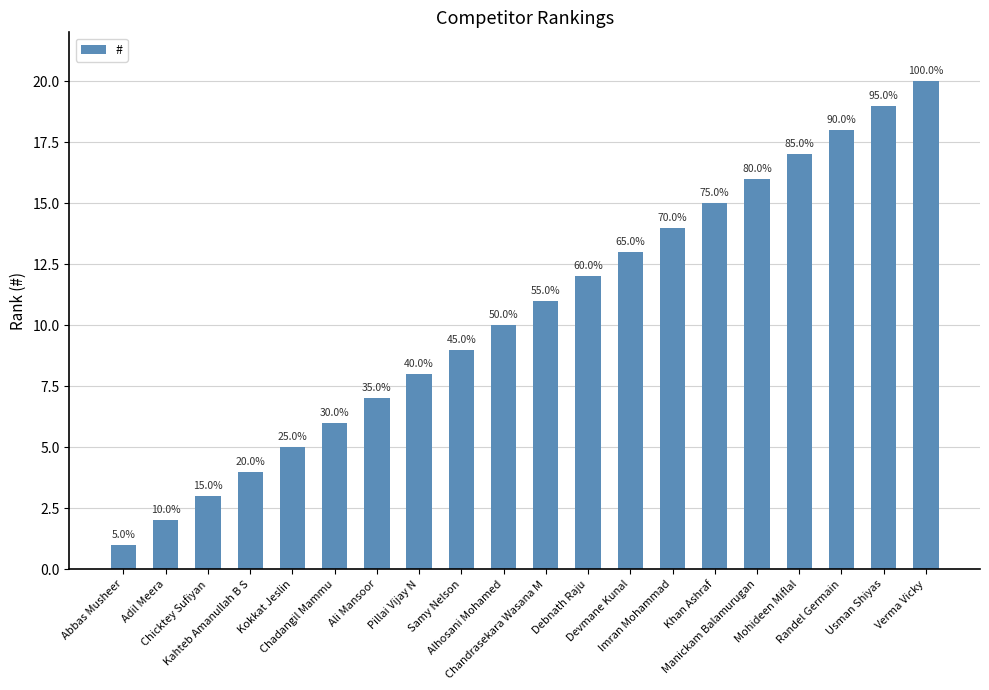

Reading left to right, extract all data points from this chart.

Abbas Musheer=1	Adil Meera=2	Chicktey Sufiyan=3	Kahteb Amanullah B S=4	Kokkat Jeslin=5	Chadangil Mammu=6	Ali Mansoor=7	Pillai Vijay N=8	Samy Nelson=9	Alhosani Mohamed=10	Chandrasekara Wasana M=11	Debnath Raju=12	Devmane Kunal=13	Imran Mohammad=14	Khan Ashraf=15	Manickam Balamurugan=16	Mohideen Miflal=17	Randel Germain=18	Usman Shiyas=19	Verma Vicky=20